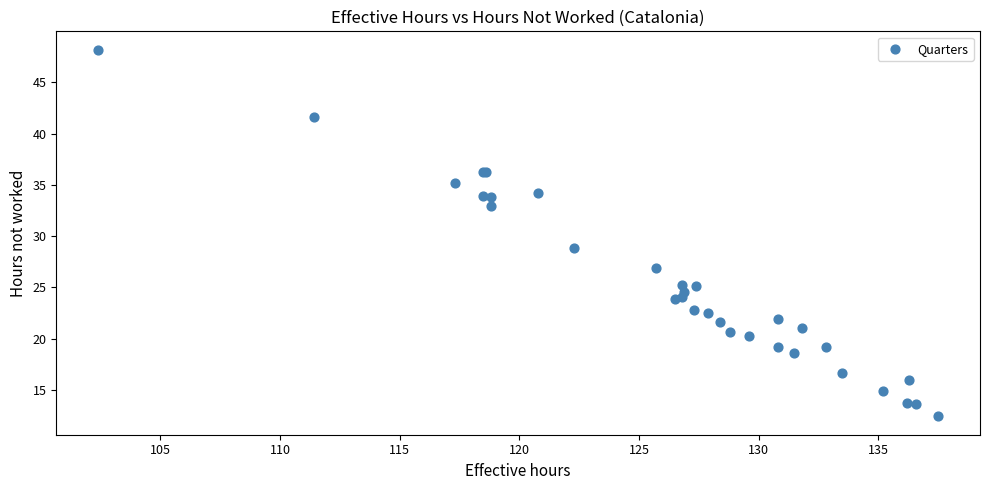

What Y value in the scatter plot is closest to 30?

28.8